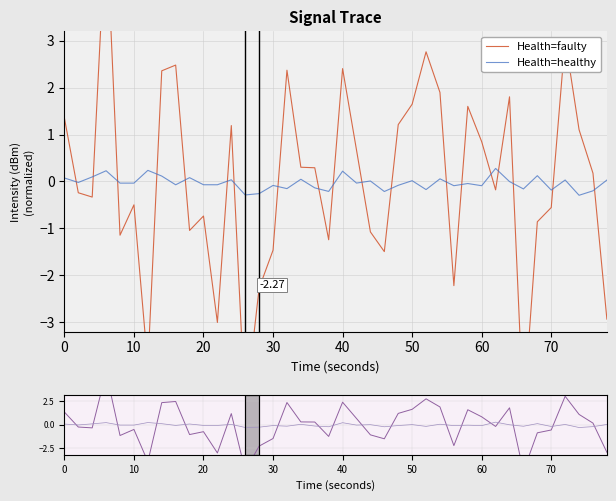

Reading left to right, transcribe all the data shown in this chart.

Health=faulty: 1.4	-0.2	-0.3	5.6	-1.1	-0.5	-3.9	2.4	2.5	-1.0	-0.7	-3.0	1.2	-4.9	-2.3	-1.5	2.4	0.3	0.3	-1.2	2.4	0.7	-1.1	-1.5	1.2	1.6	2.8	1.9	-2.2	1.6	0.8	-0.2	1.8	-5.0	-0.9	-0.6	3.0	1.1	0.2	-2.9
Health=healthy: 0.1	-0.0	0.1	0.2	-0.0	-0.0	0.2	0.1	-0.1	0.1	-0.1	-0.1	0.0	-0.3	-0.3	-0.1	-0.2	0.0	-0.1	-0.2	0.2	-0.0	0.0	-0.2	-0.1	0.0	-0.2	0.1	-0.1	-0.0	-0.1	0.3	-0.0	-0.2	0.1	-0.2	0.0	-0.3	-0.2	0.0
Health=faulty (overview): 1.4	-0.2	-0.3	5.6	-1.1	-0.5	-3.9	2.4	2.5	-1.0	-0.7	-3.0	1.2	-4.9	-2.3	-1.5	2.4	0.3	0.3	-1.2	2.4	0.7	-1.1	-1.5	1.2	1.6	2.8	1.9	-2.2	1.6	0.8	-0.2	1.8	-5.0	-0.9	-0.6	3.0	1.1	0.2	-2.9
Health=healthy (overview): 0.1	-0.0	0.1	0.2	-0.0	-0.0	0.2	0.1	-0.1	0.1	-0.1	-0.1	0.0	-0.3	-0.3	-0.1	-0.2	0.0	-0.1	-0.2	0.2	-0.0	0.0	-0.2	-0.1	0.0	-0.2	0.1	-0.1	-0.0	-0.1	0.3	-0.0	-0.2	0.1	-0.2	0.0	-0.3	-0.2	0.0